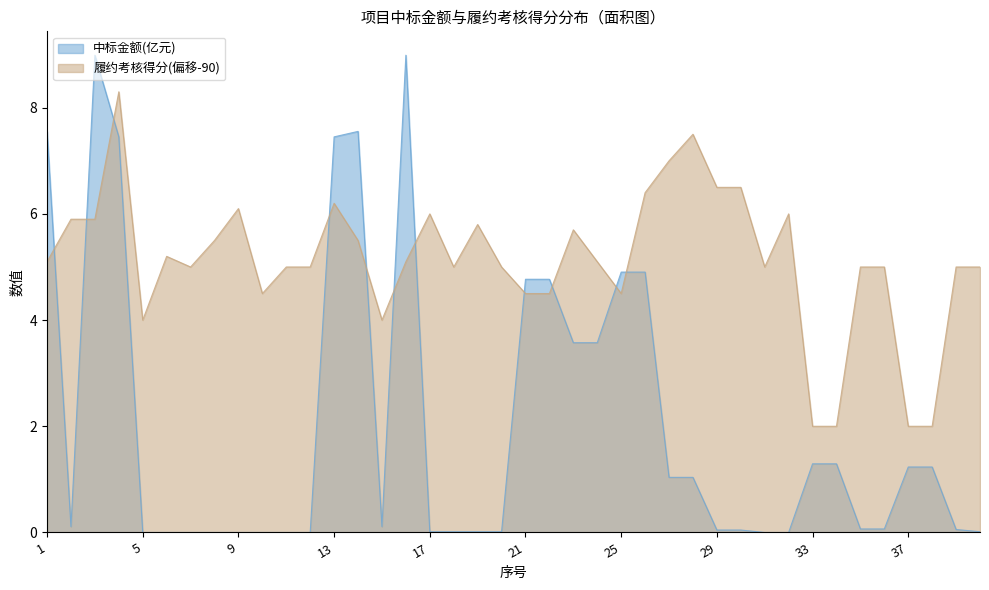

What are all the series names shown in the legend?

中标金额(亿元), 履约考核得分(偏移-90)